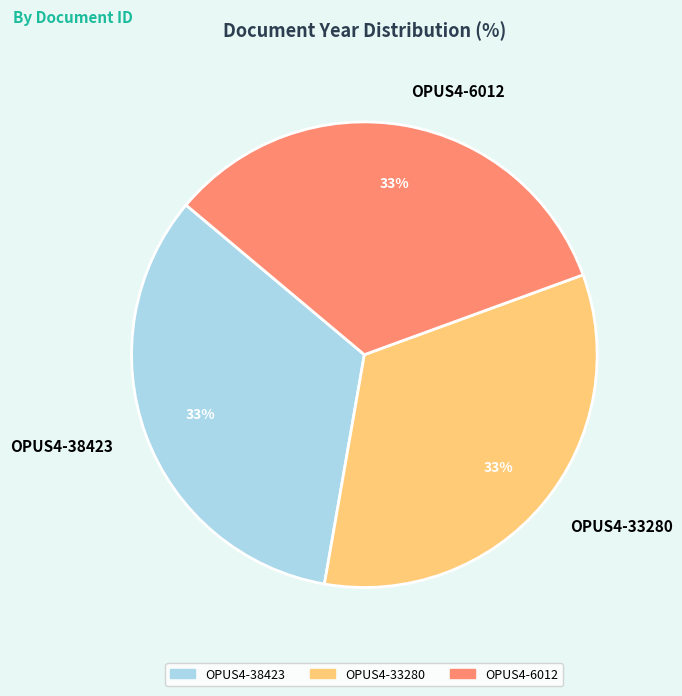

Is OPUS4-33280 the majority of the pie?

No